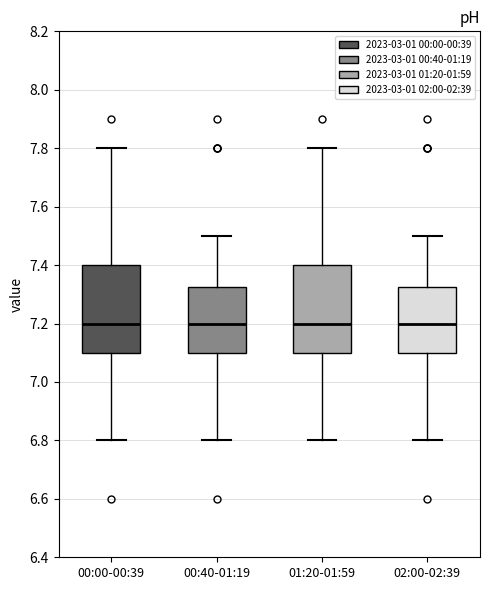

Where is the lower edge of the box for 02:00-02:39 on the y-axis? The values are not printed on the chart, so give them approximately, as read against the axis.

7.10